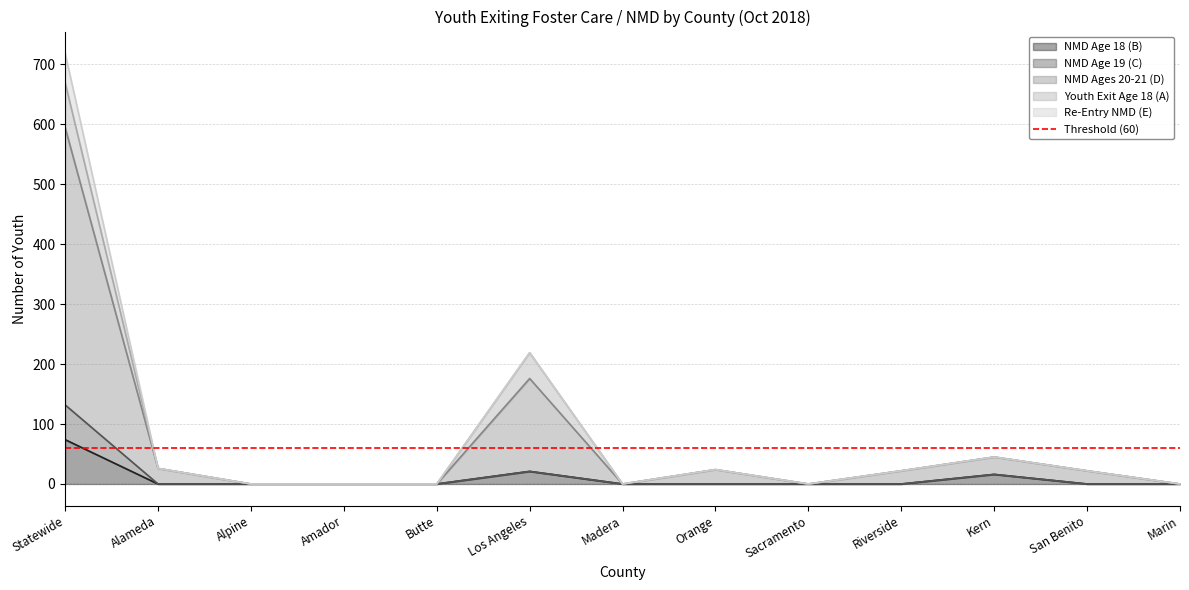

Is the value of NMD Age 18 (B) at Riverside greater than the value of NMD Age 19 (C) at Sacramento?

No